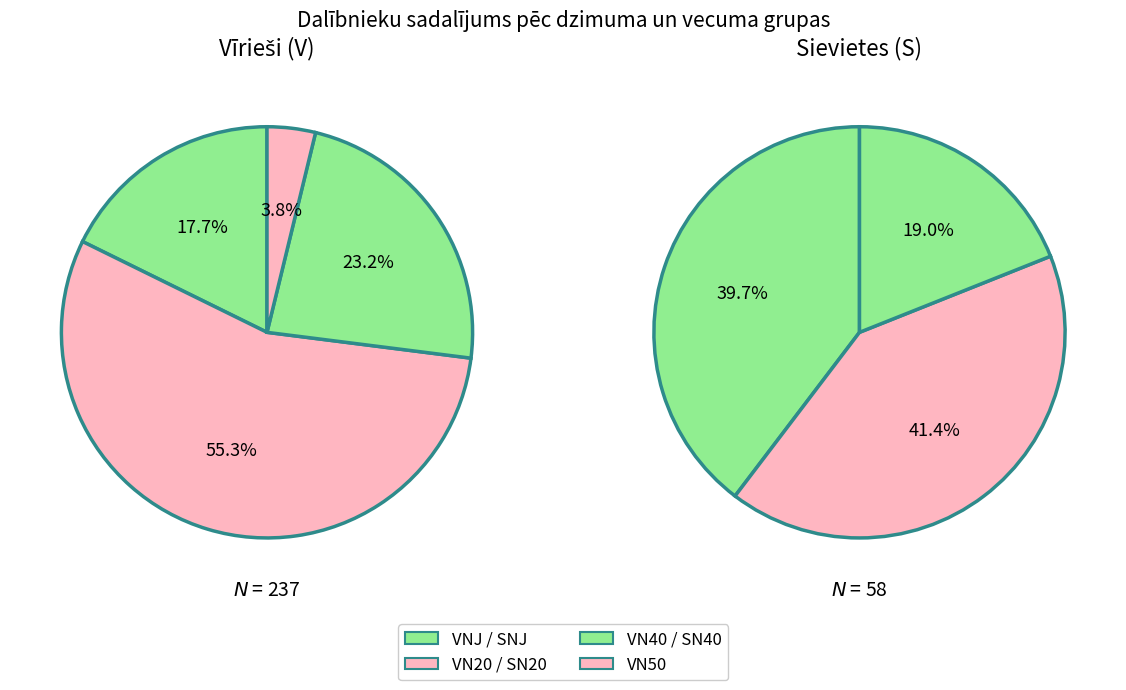

What percentage is NOT represented by V?

19.7%